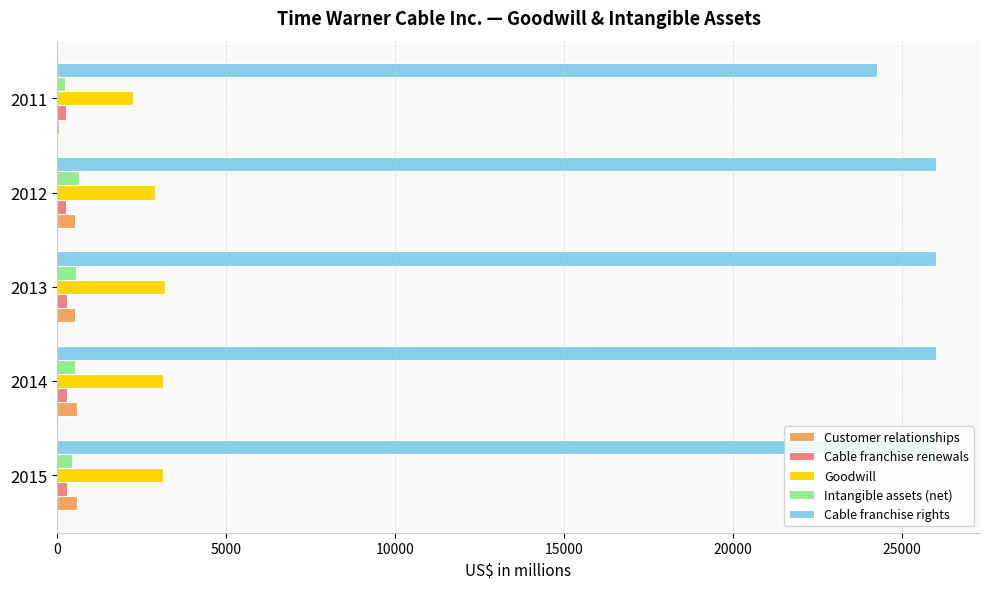

What is the greatest value displayed?

26014